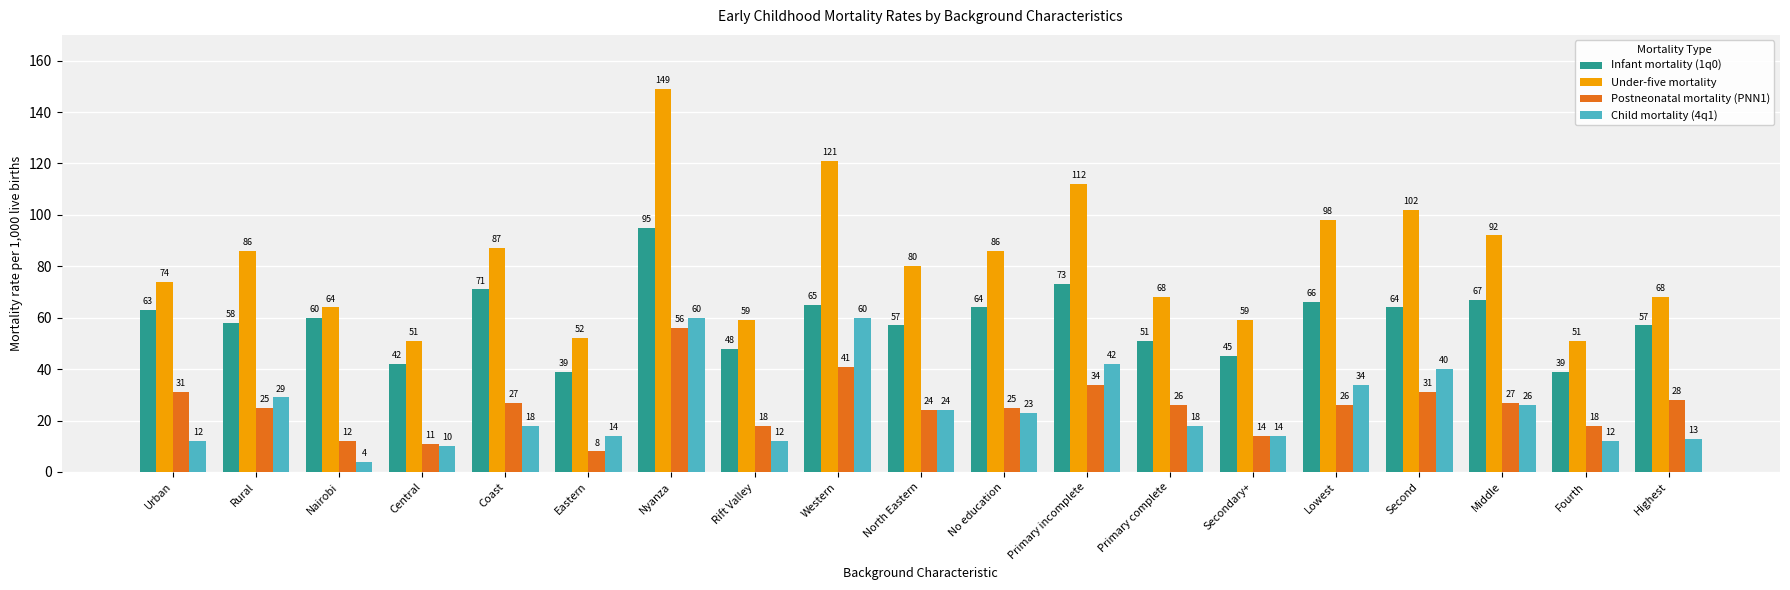

The Child mortality (4q1) series shows 6 at Urban. True or false?

False